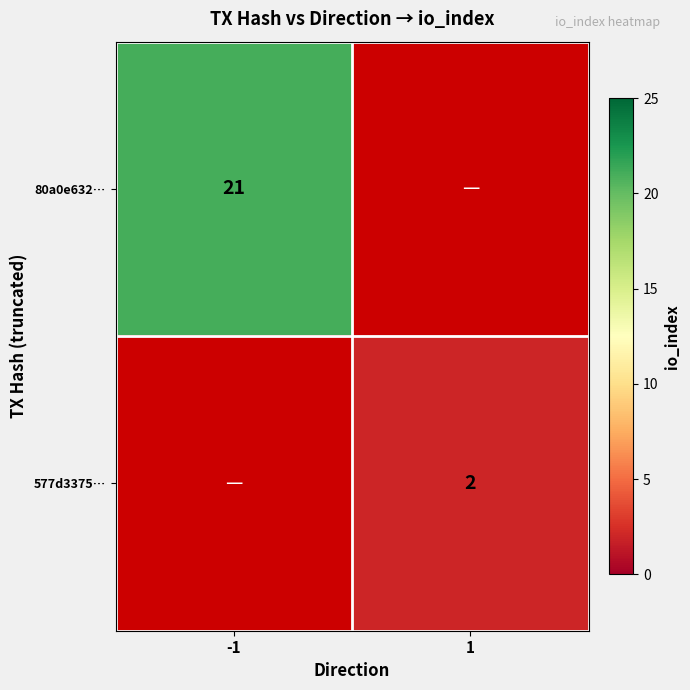

The value of 80a0e632… at -1 is 21. True or false?

True